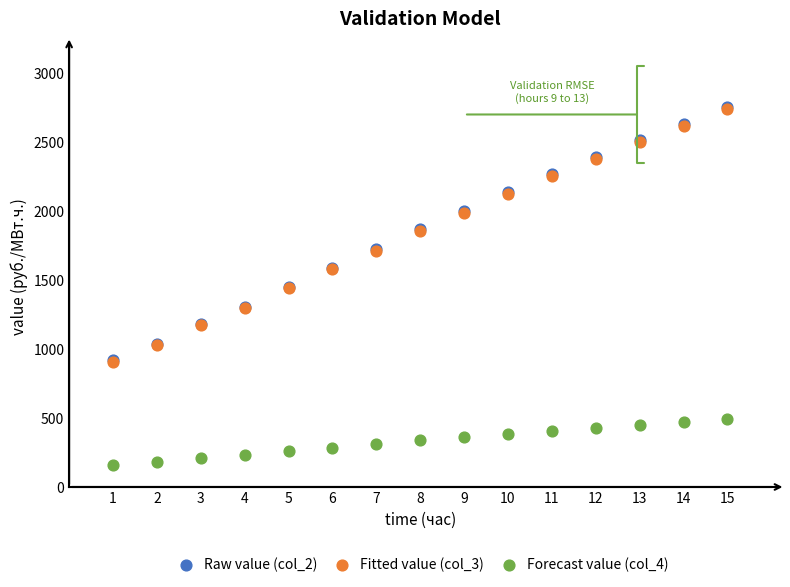

Which series reaches the minimum Y coordinate?

Forecast value (col_4)